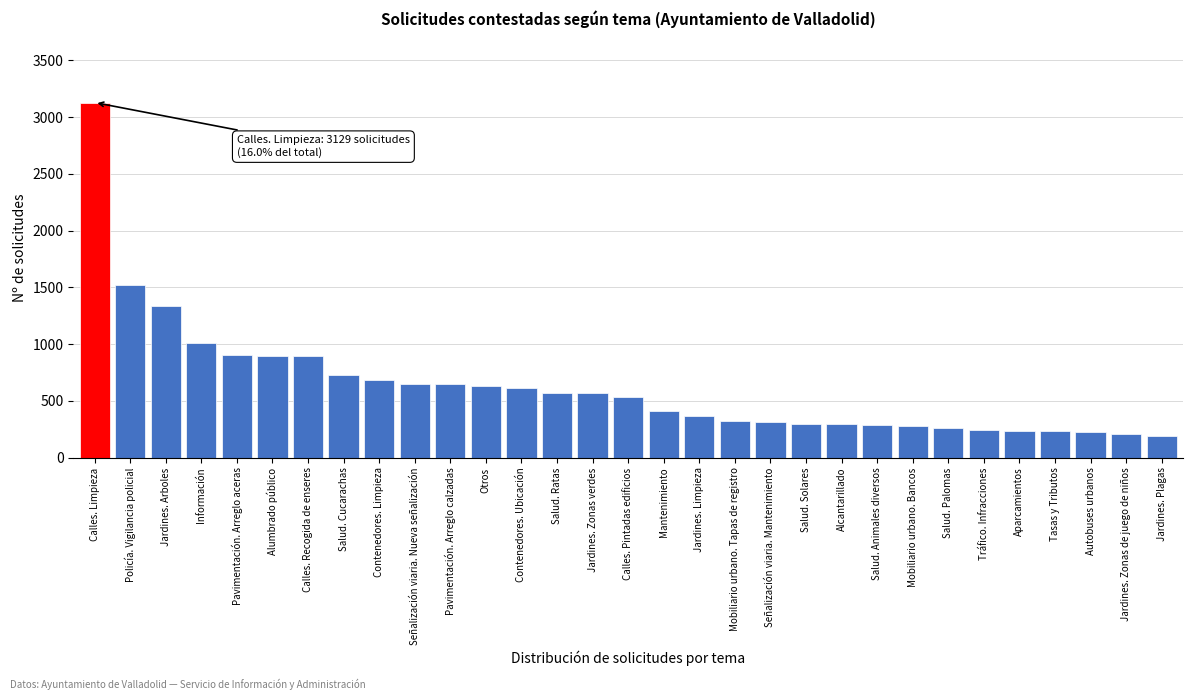

Where is the data nearest to the value 1662?

Policía. Vigilancia policial